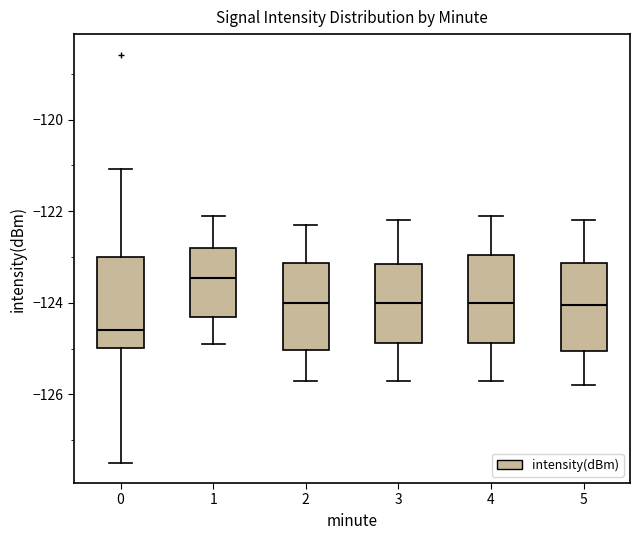

Reading left to right, read every box against the y-axis: the position of its median line, the range the box covers, and the ends of its whiskers. The values are not printed on the chart, so give them approximately, as read against the axis.

0: median -124.6, box -125.0 to -123.0, whiskers -127.4 to -121.0
1: median -123.4, box -124.4 to -122.8, whiskers -124.8 to -122.0
2: median -124.0, box -125.0 to -123.2, whiskers -125.6 to -122.2
3: median -124.0, box -124.8 to -123.2, whiskers -125.6 to -122.2
4: median -124.0, box -124.8 to -123.0, whiskers -125.6 to -122.0
5: median -124.0, box -125.0 to -123.2, whiskers -125.8 to -122.2